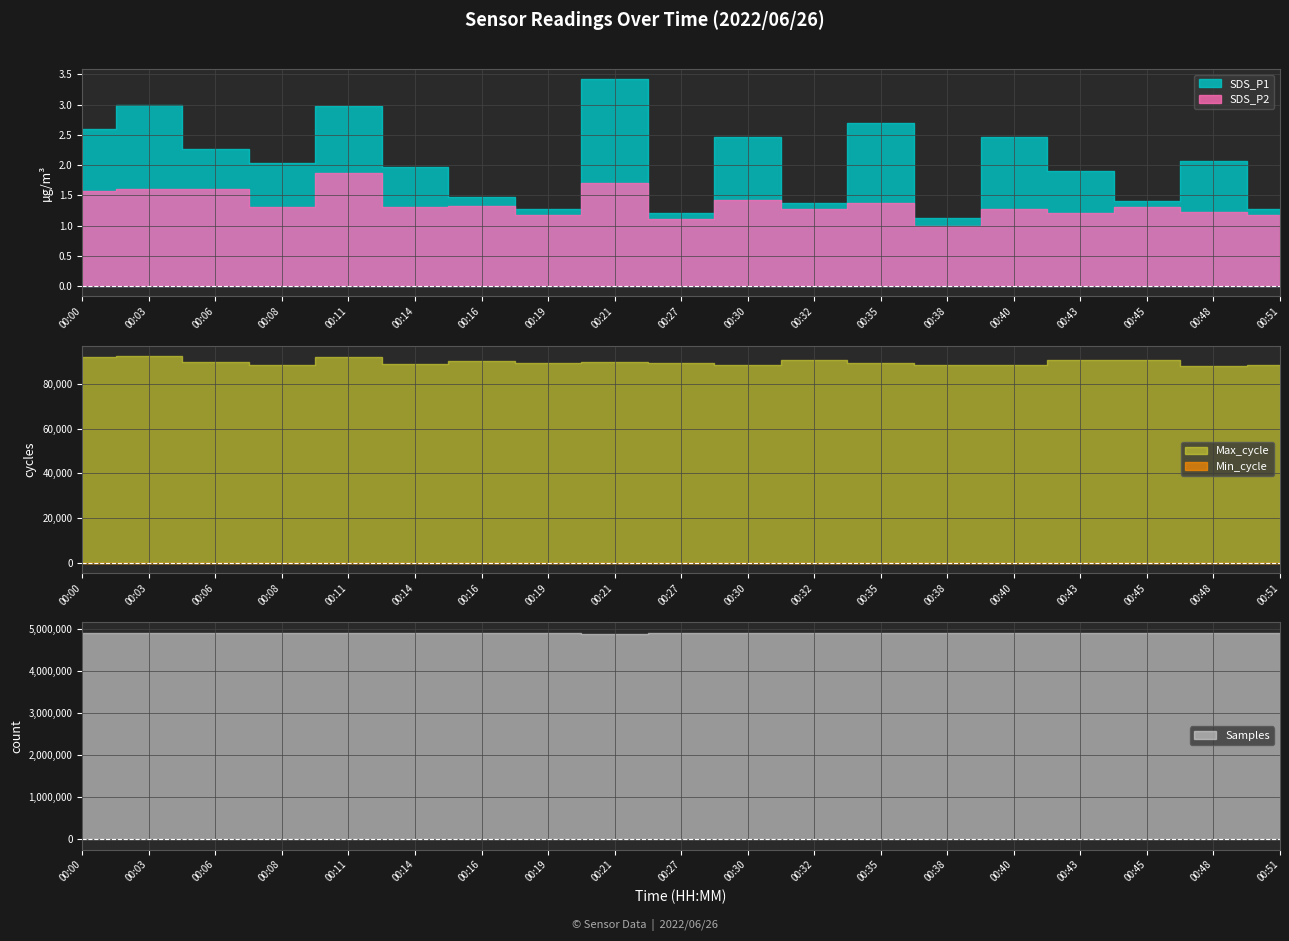

True or false: SDS_P2 and SDS_P1 cross at least once.

False